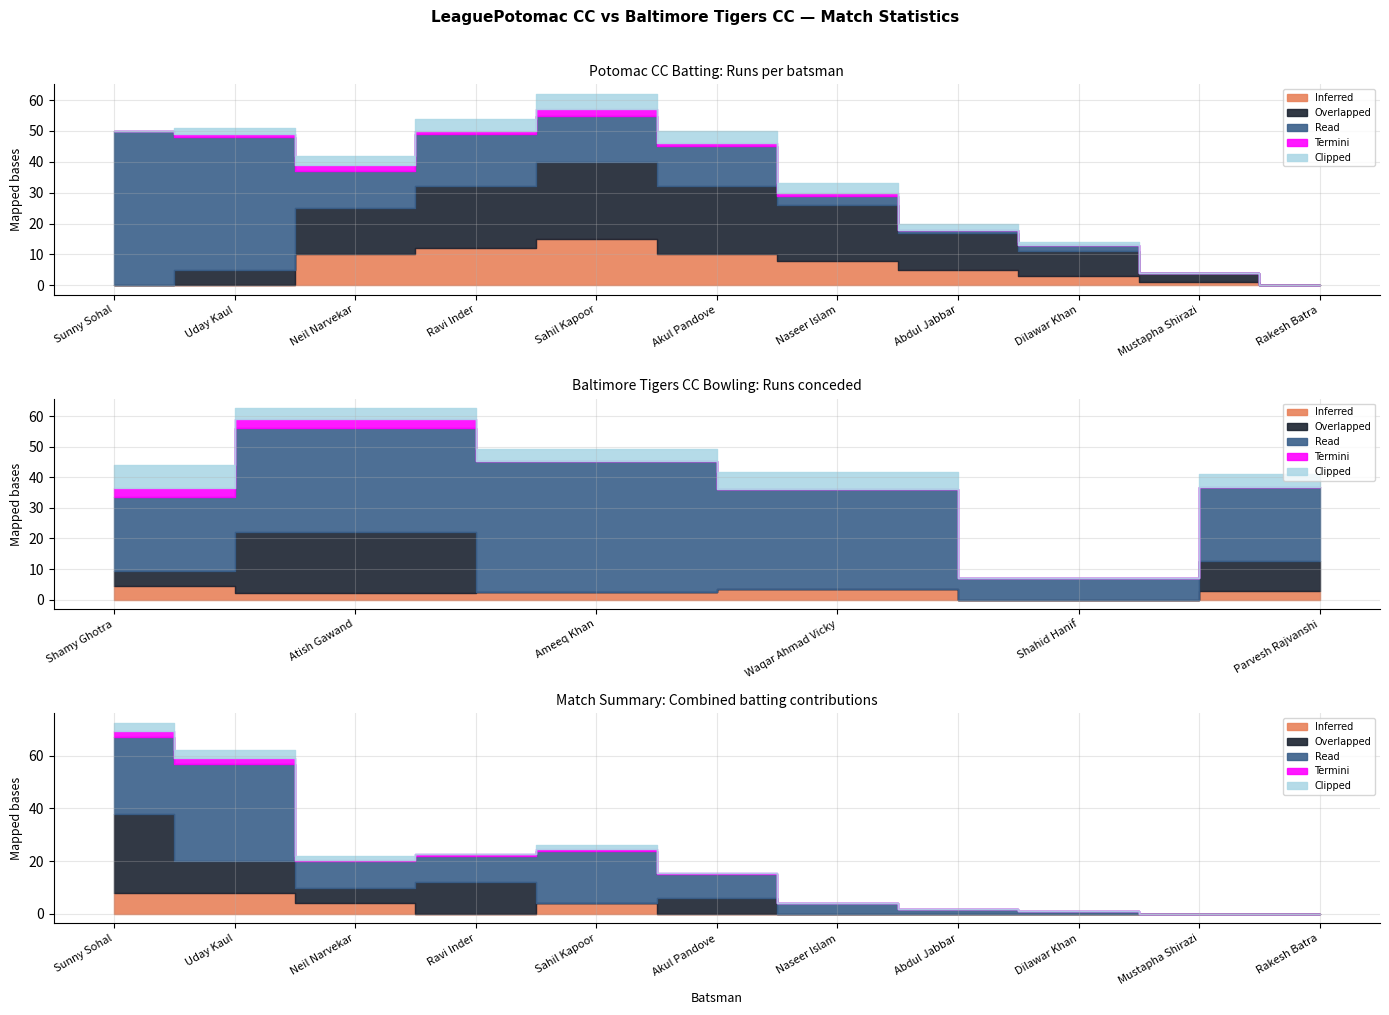

What is the label of the 3rd point from the right?

Dilawar Khan